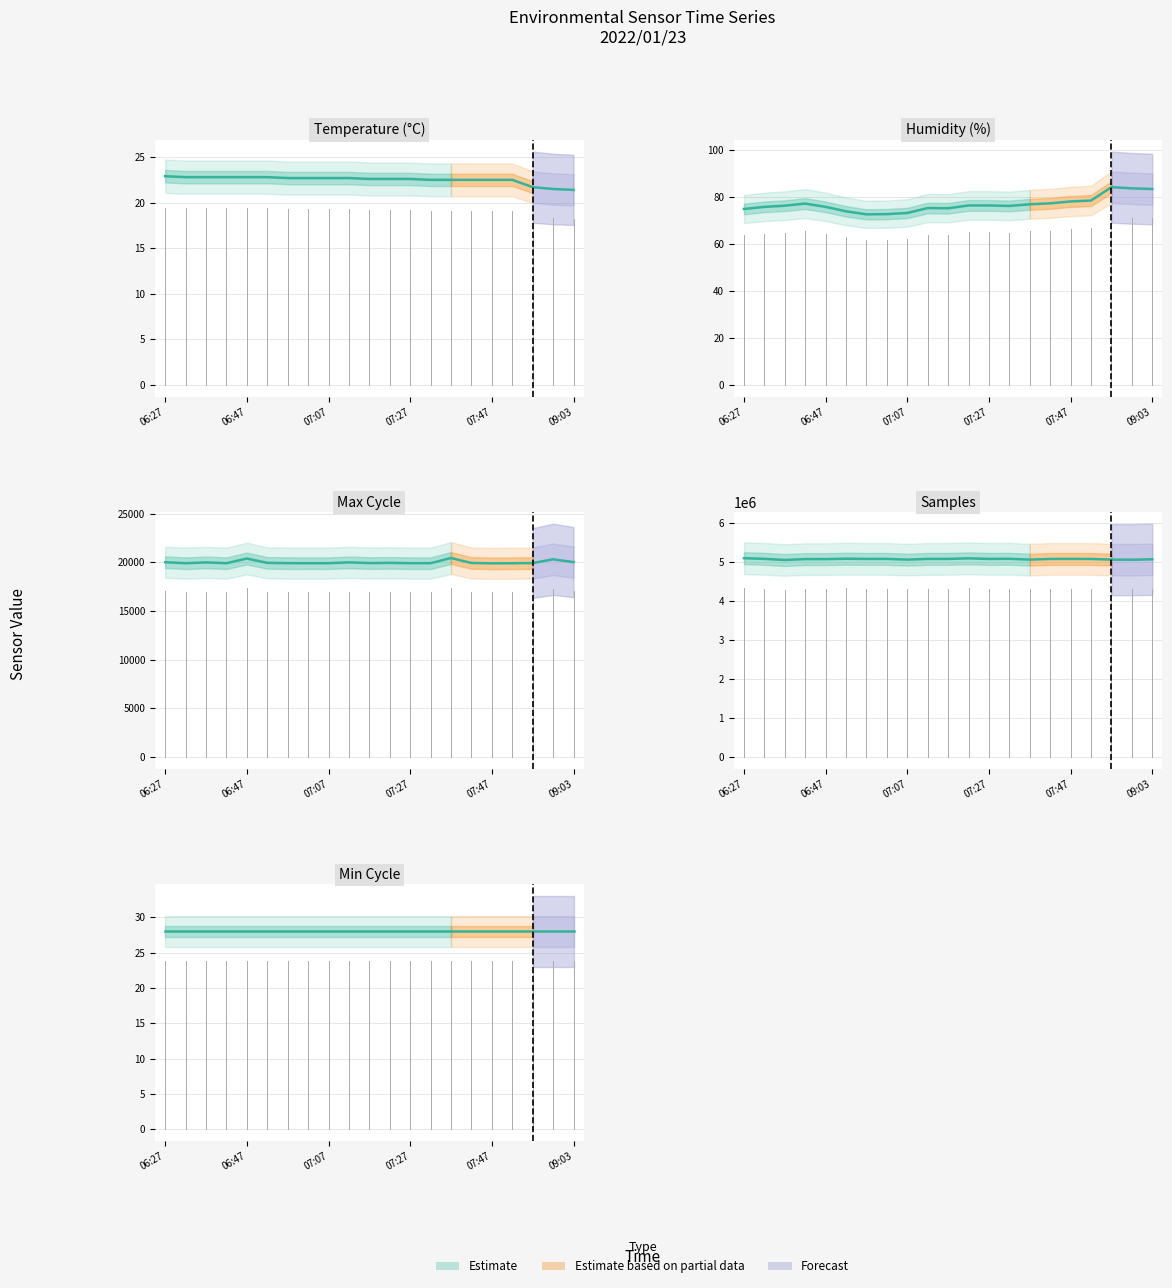

List the labels in order of Temp value, largest first.

06:27, 06:32, 06:37, 06:42, 06:47, 06:52, 06:57, 07:02, 07:07, 07:12, 07:17, 07:22, 07:27, 07:32, 07:37, 07:42, 07:47, 07:52, 08:53, 08:58, 09:03